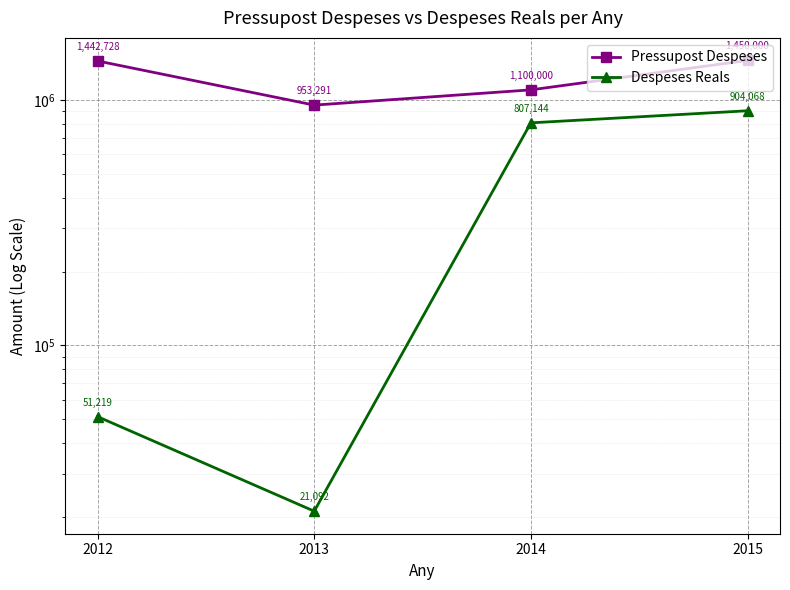

True or false: Pressupost Despeses has more than 2 interior local peaks.

False